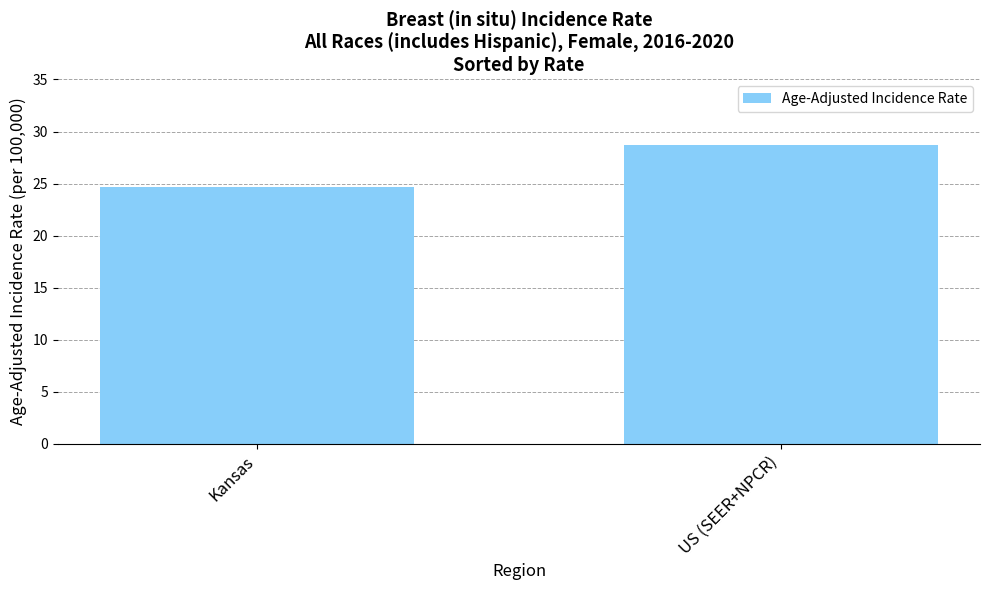

What is the change in value from Kansas to US (SEER+NPCR)?

+4.0